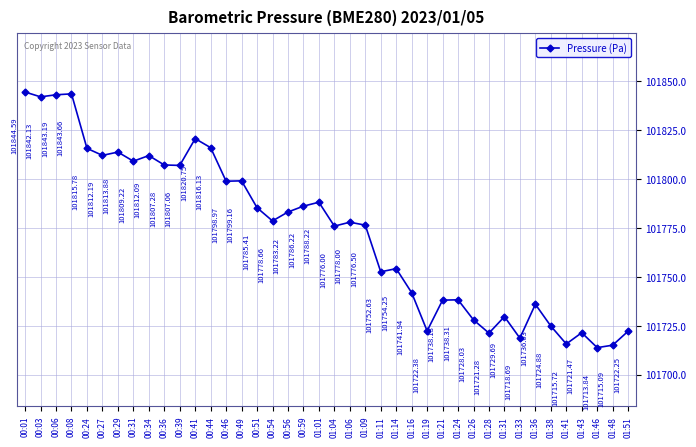

The chart shows a value of 37567.8 at 01:14. True or false?

False